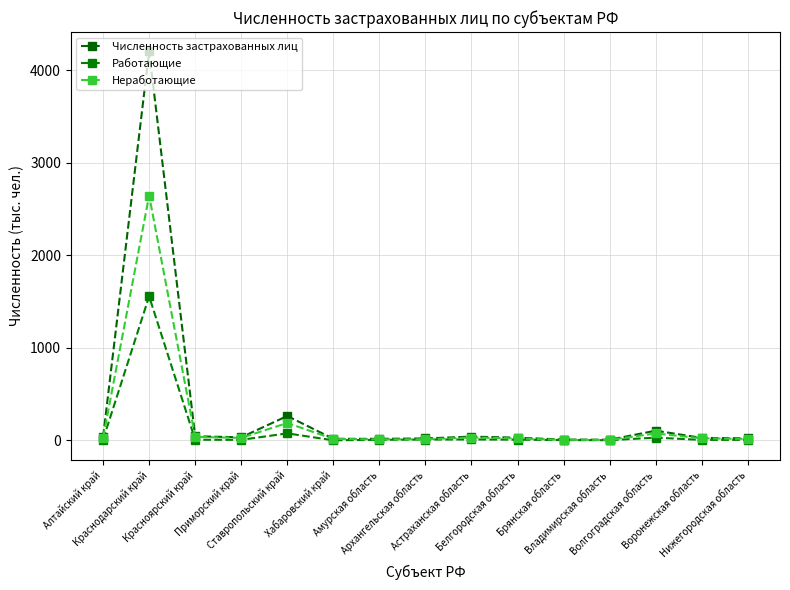

List the series in order of their overall mean, highest first.

Численность застрахованных лиц, Неработающие, Работающие